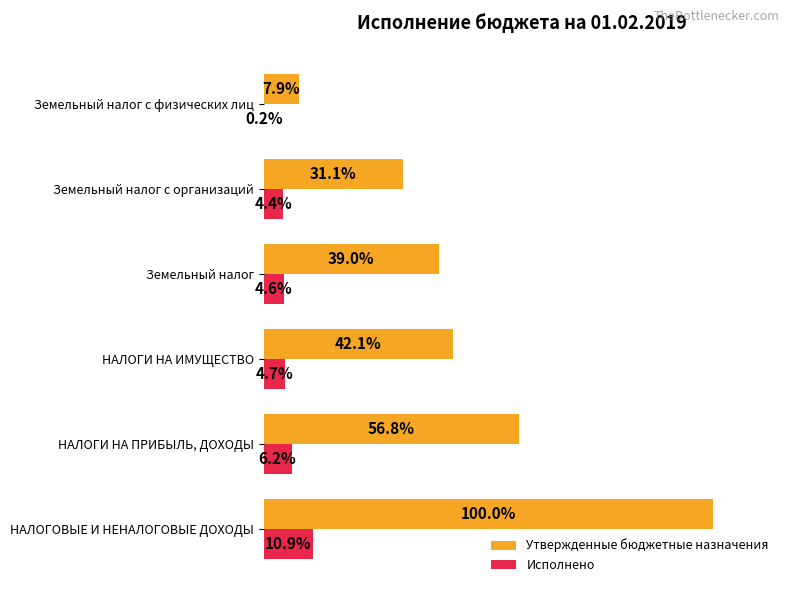

Where is Исполнено nearest to the value 5?

НАЛОГИ НА ИМУЩЕСТВО